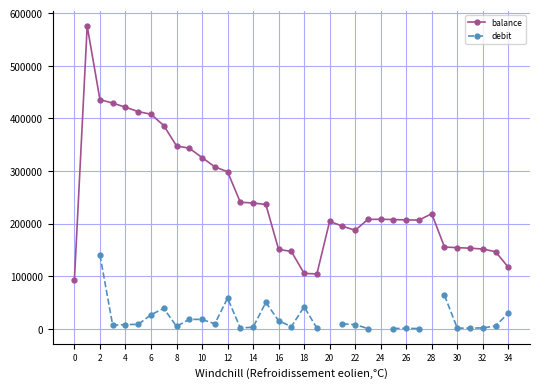

What is the label of the 32nd point from the left?

31